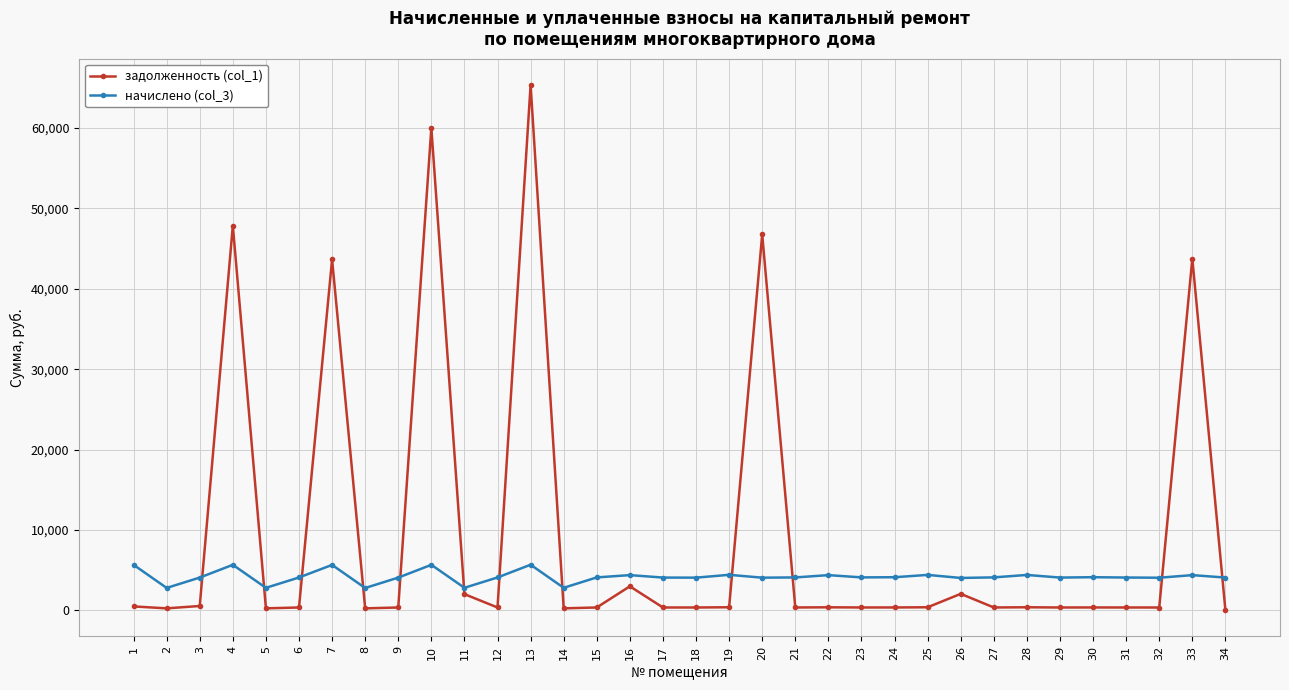

What is the maximum value shown in the chart?

65369.9